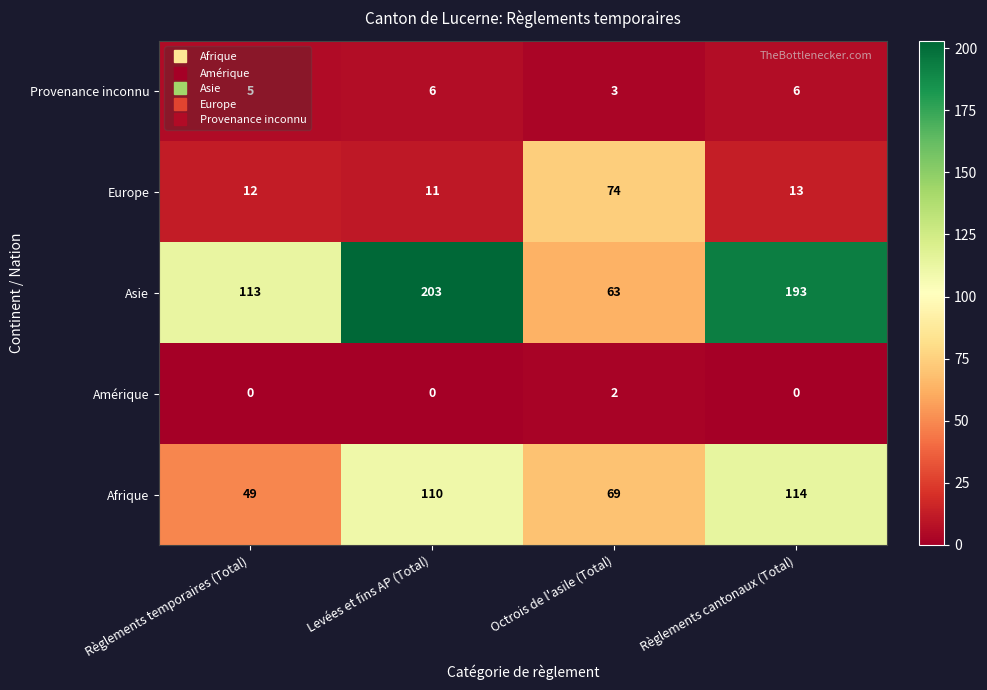

The value of Asie at Règlements temporaires (Total) is 113. True or false?

True